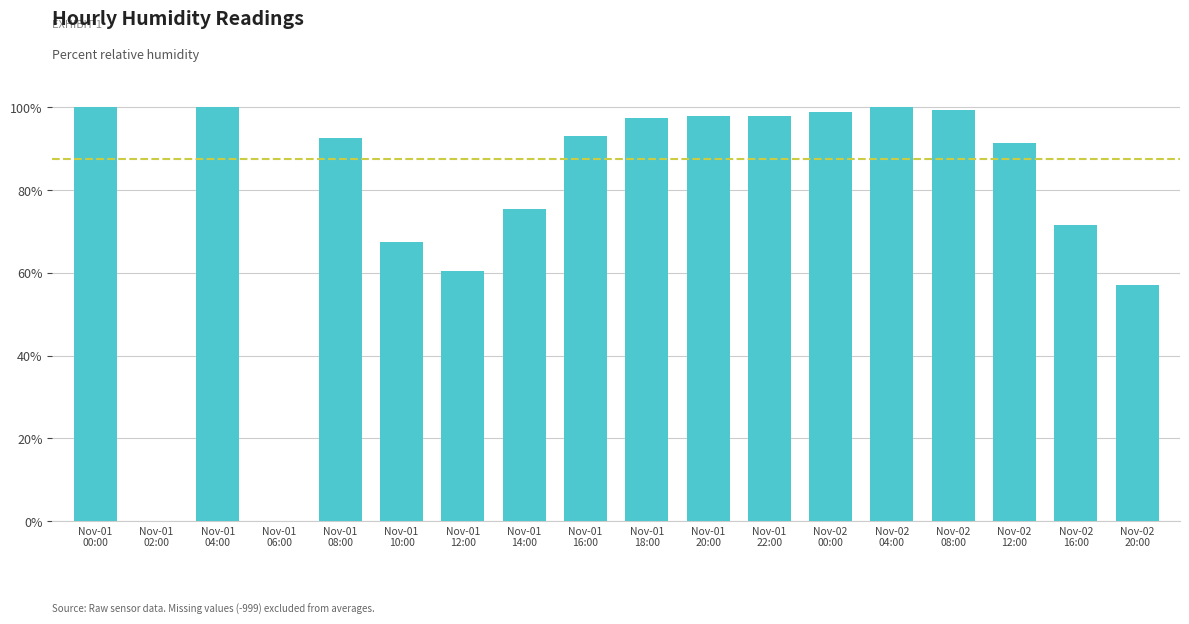

What is the sum of all values?

1401.0